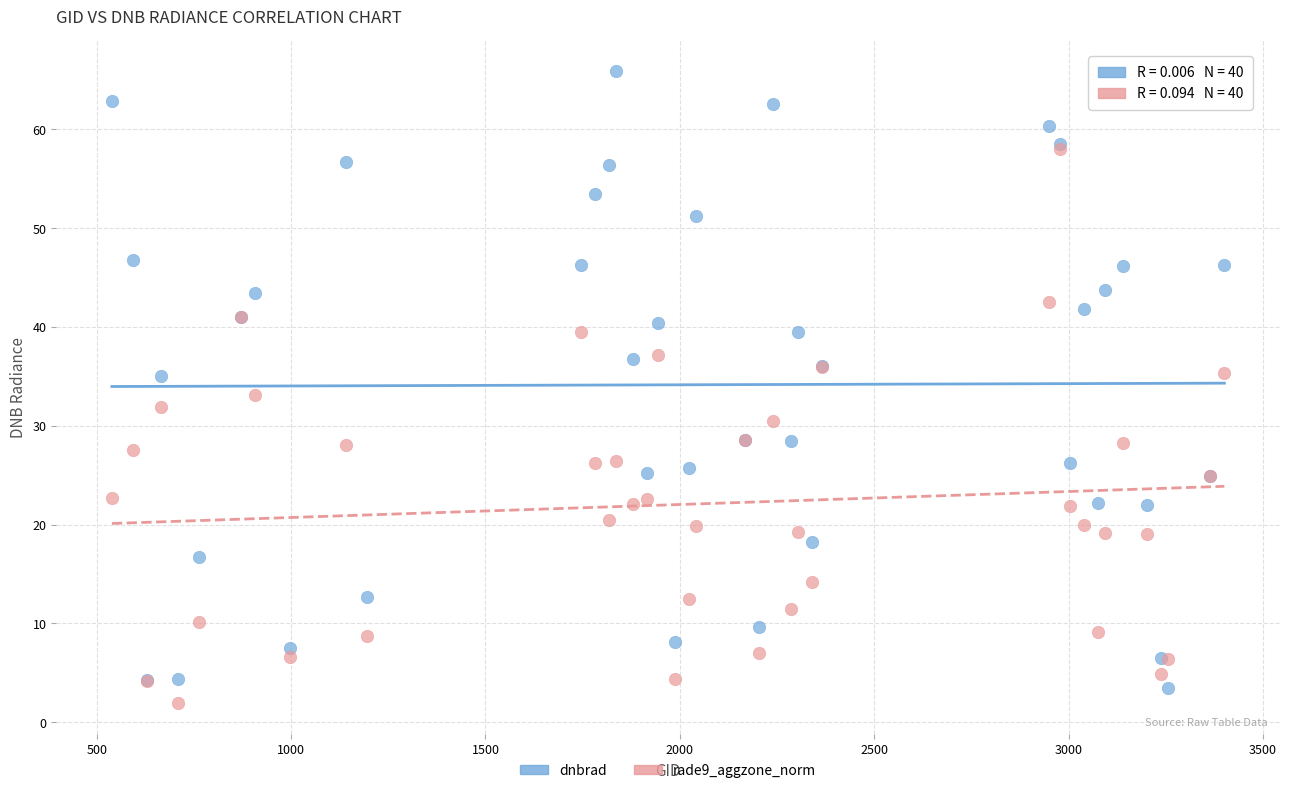

Which series has the widest spread of Y values?

dnbrad